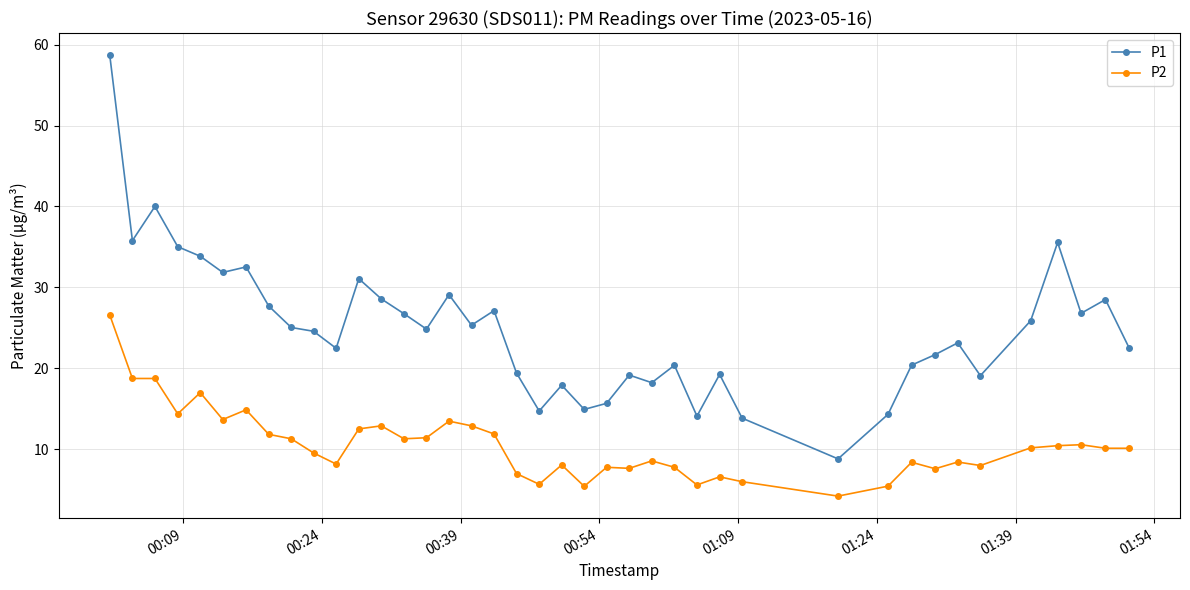

What is the average value of the P1 series?

24.9